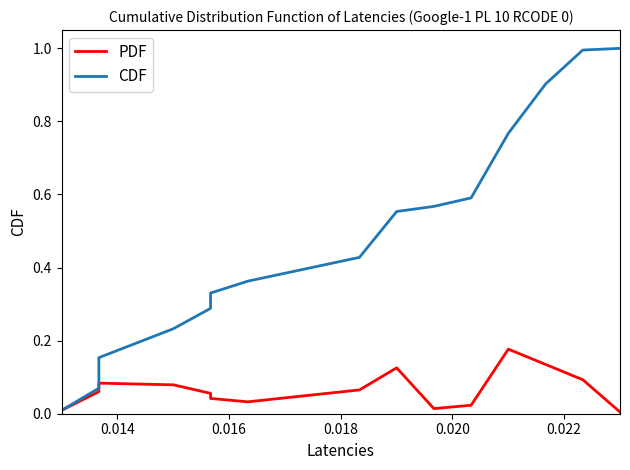

What are all the series names shown in the legend?

PDF, CDF